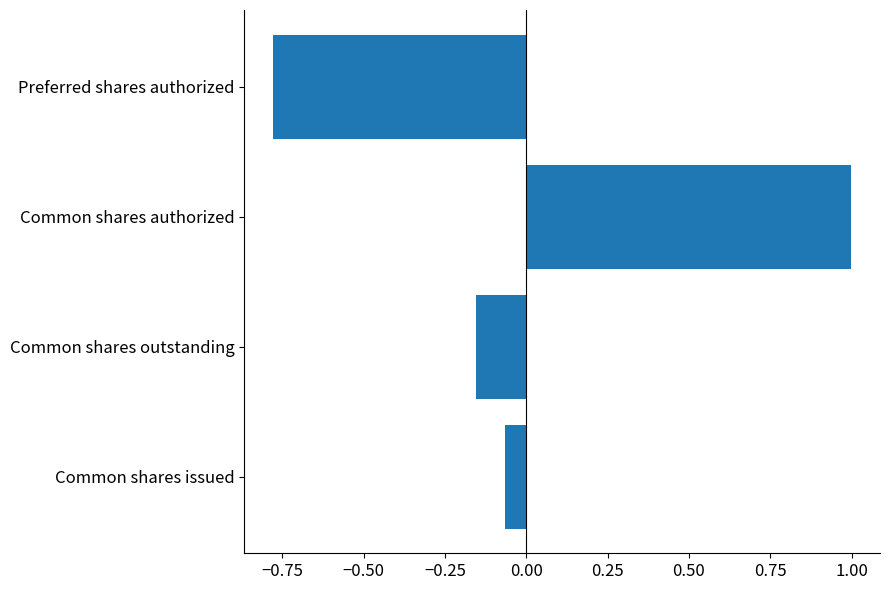

Where is the data nearest to the value 0?

Common shares issued